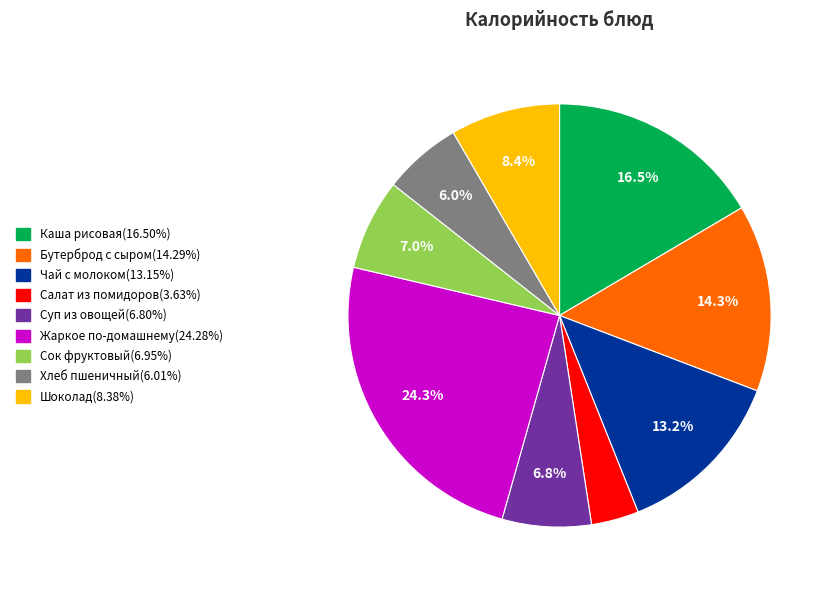

Count the number of slices in the pie.

9